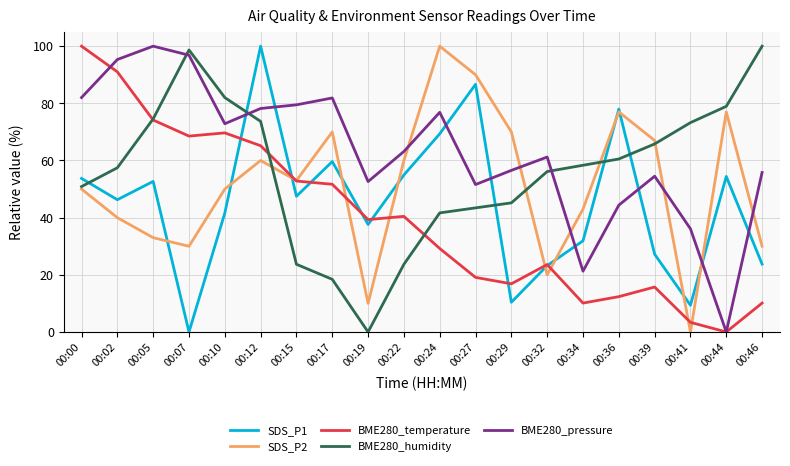

At which category is the sum across all series the highest?

00:12